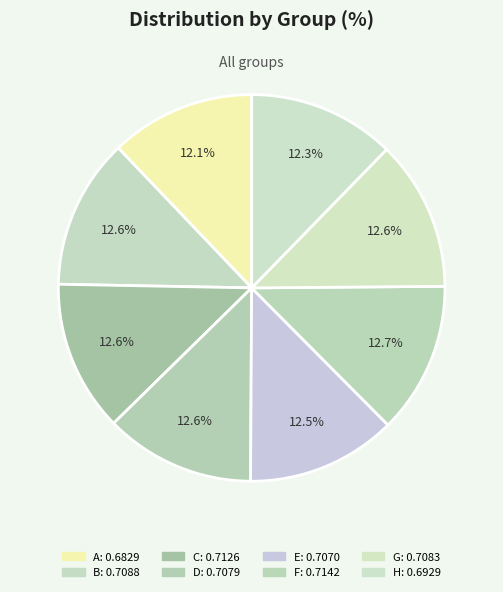

Does B represent more than half of the total?

No